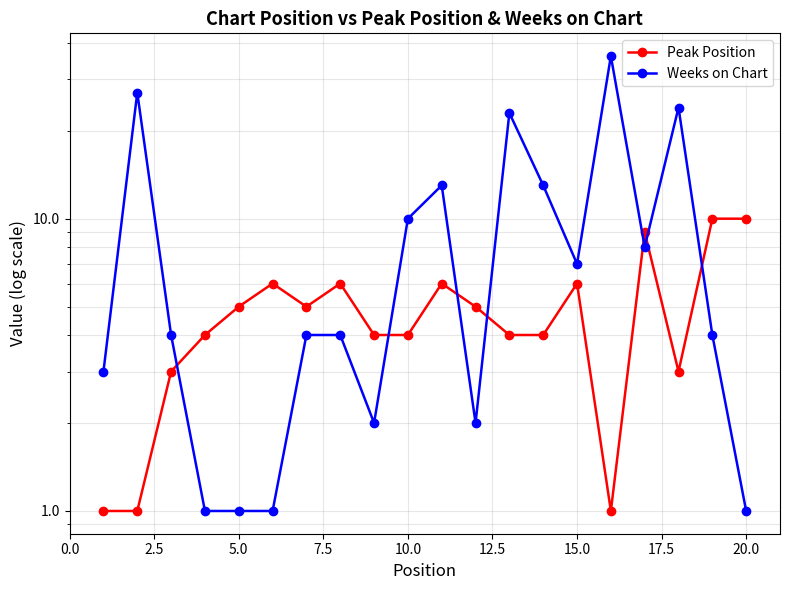

Which series ends up on top after the final intersection of Weeks on Chart and Peak Position?

Peak Position